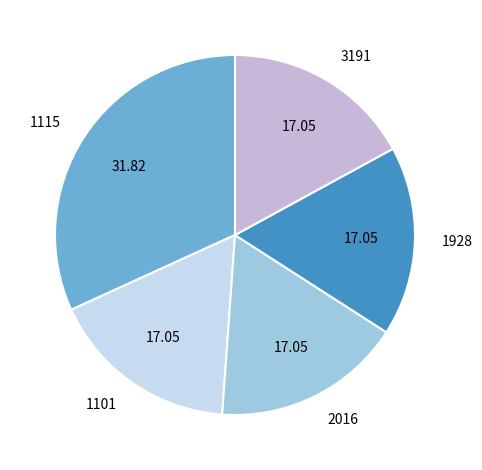

Is it true that 3191 is 32% of the pie?

False